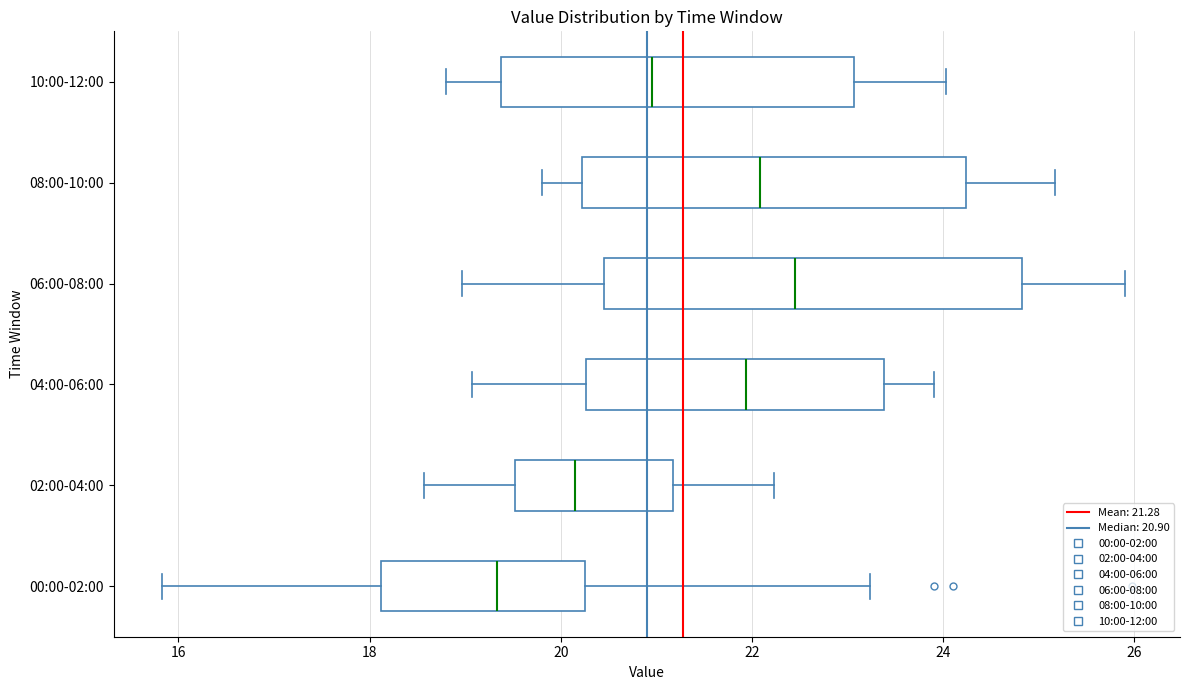

Which box is the widest, from its left edge to its right edge?

06:00-08:00